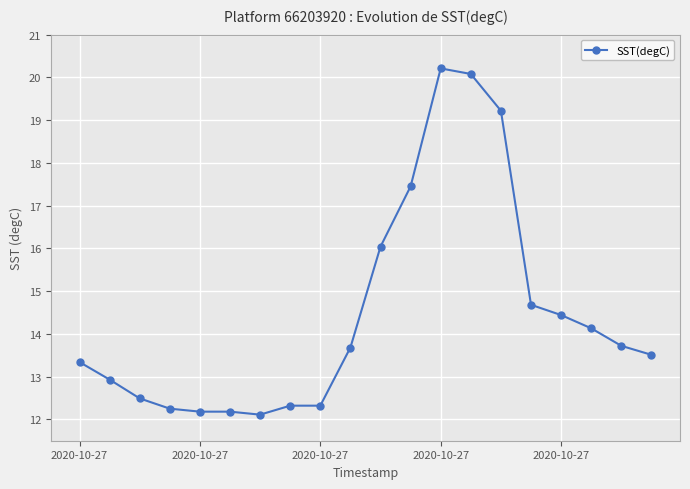

What is the smallest value displayed?

12.1